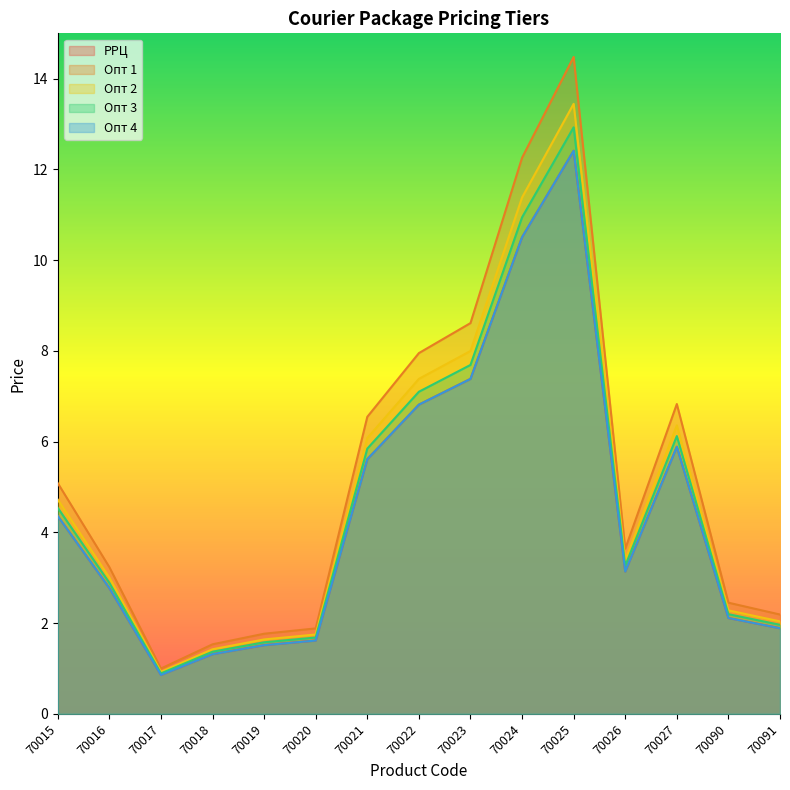

List the series in order of their peak value, lowest first.

РРЦ, Опт 4, Опт 3, Опт 2, Опт 1